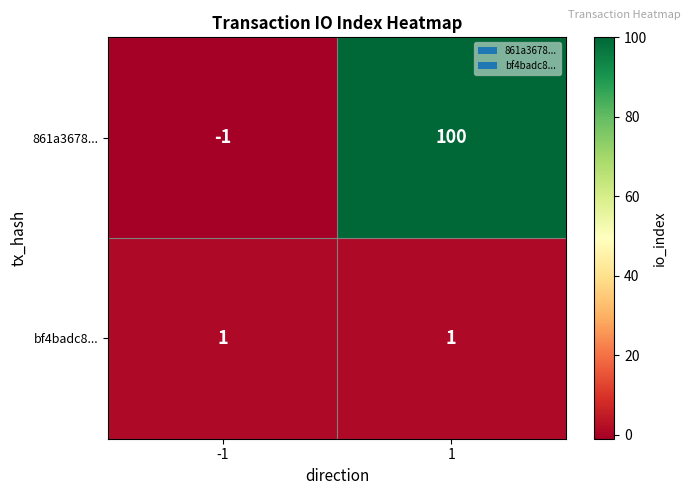

Reading left to right, transcribe all the data shown in this chart.

861a3678...: -1=-1	1=100
bf4badc8...: -1=1	1=1